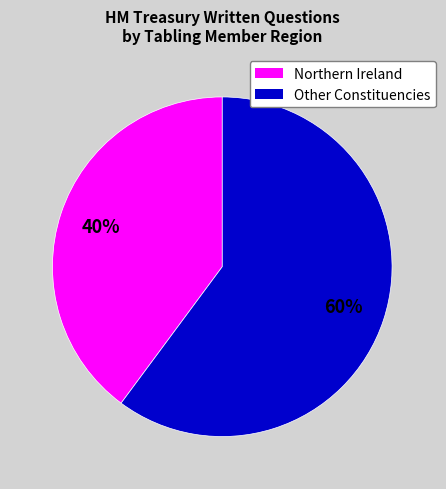

Does any single category account for the majority?

Yes